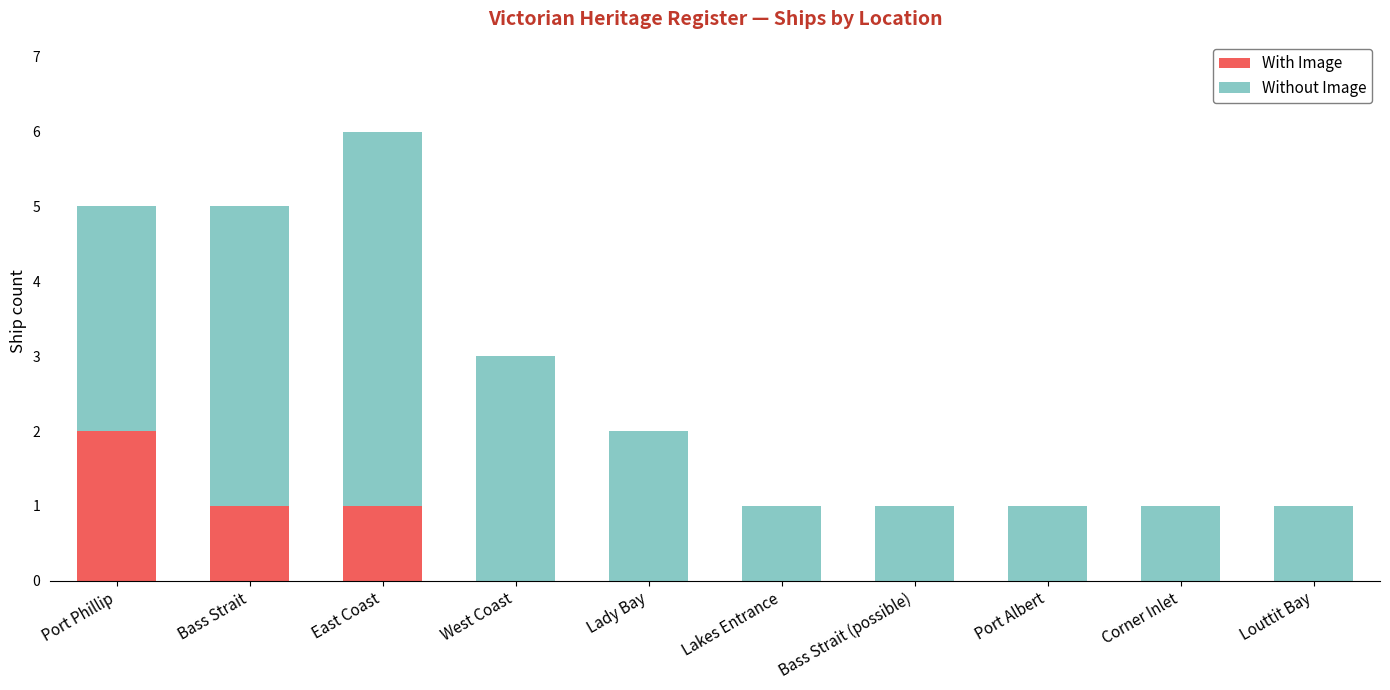

What is the sum of all With Image values?

4